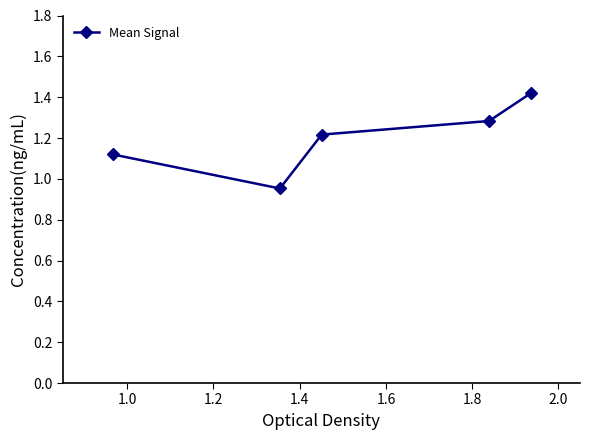

What is the difference between the maximum and minimum values?

0.5